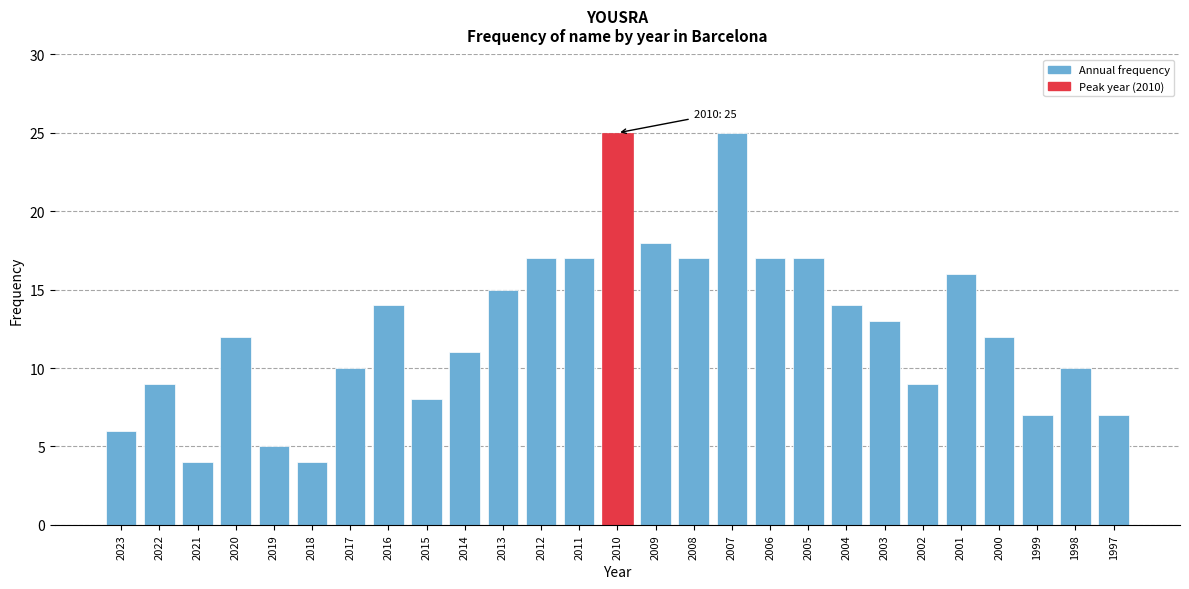

Reading left to right, transcribe all the data shown in this chart.

2023=6	2022=9	2021=4	2020=12	2019=5	2018=4	2017=10	2016=14	2015=8	2014=11	2013=15	2012=17	2011=17	2010=25	2009=18	2008=17	2007=25	2006=17	2005=17	2004=14	2003=13	2002=9	2001=16	2000=12	1999=7	1998=10	1997=7